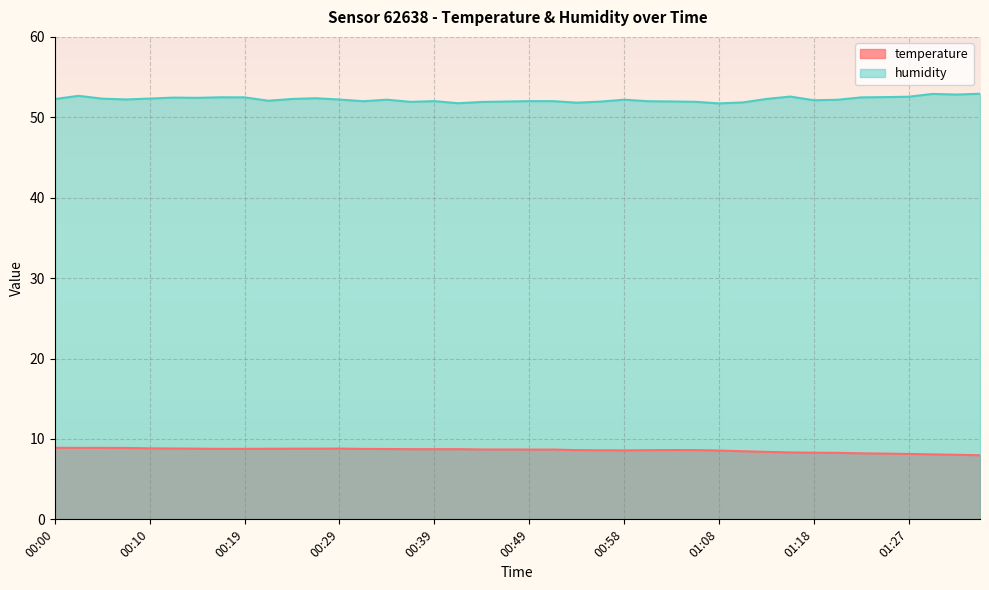

Reading left to right, what are all the values shown in this chart?

temperature: 8.9	8.9	8.9	8.9	8.8	8.8	8.8	8.8	8.8	8.8	8.8	8.8	8.8	8.8	8.8	8.7	8.7	8.7	8.7	8.7	8.7	8.7	8.6	8.6	8.6	8.6	8.6	8.6	8.6	8.5	8.4	8.3	8.3	8.3	8.2	8.2	8.1	8.1	8.0	8.0
humidity: 52.3	52.7	52.3	52.2	52.3	52.5	52.4	52.5	52.5	52.1	52.3	52.4	52.2	52.0	52.2	51.9	52.0	51.8	51.9	52.0	52.0	52.0	51.8	52.0	52.2	52.0	52.0	51.9	51.7	51.9	52.3	52.6	52.1	52.2	52.5	52.5	52.6	52.9	52.8	52.9